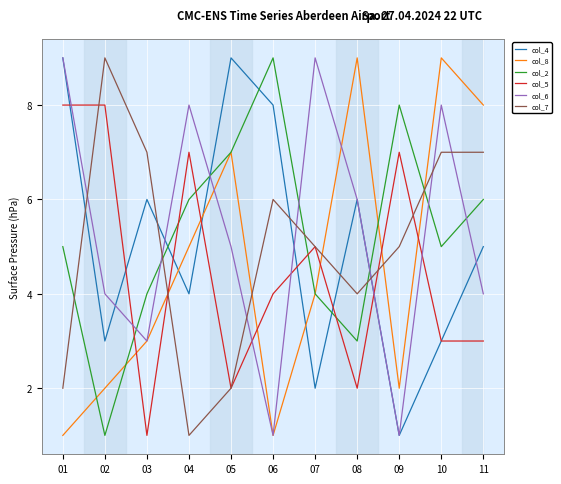

Between which two adjacent categories do col_4 and col_2 first intersect?

03 and 04